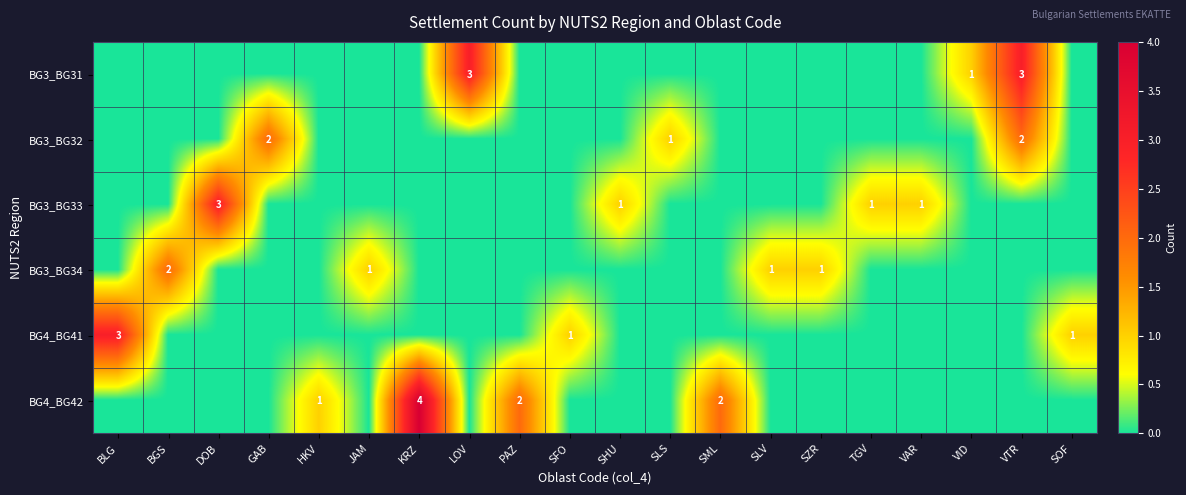

Is it true that BG4_BG41 equals 2 at BLG?

False